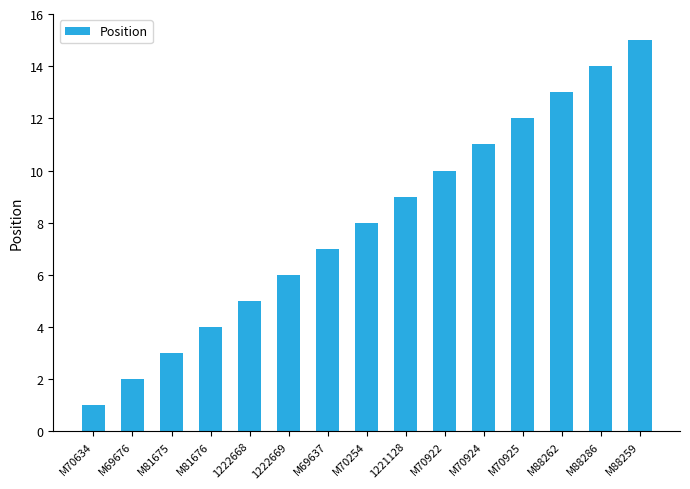

Rank the categories by value from lowest to highest.

M70634, M69676, M81675, M81676, 1222668, 1222669, M69637, M70254, 1221128, M70922, M70924, M70925, M88262, M88286, M88259